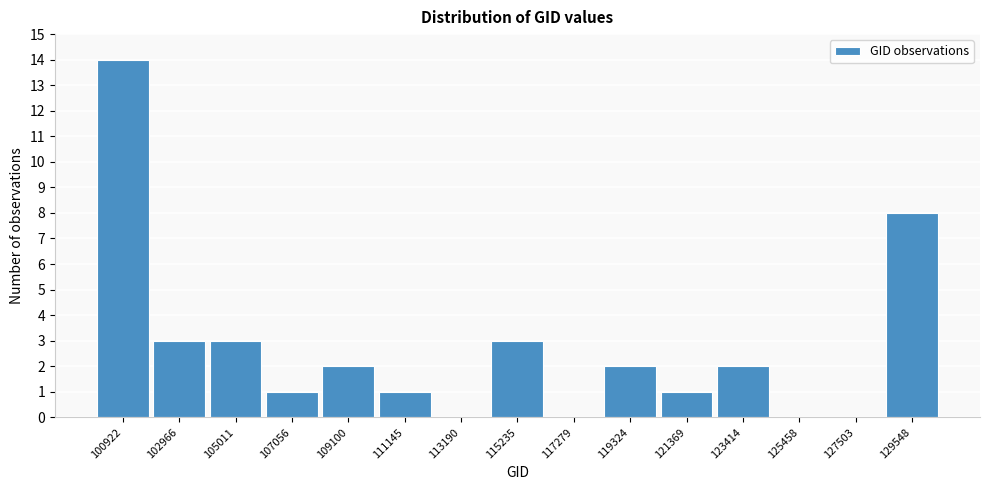

Reading left to right, extract all data points from this chart.

100922=14	102966=3	105011=3	107056=1	109100=2	111145=1	113190=0	115235=3	117279=0	119324=2	121369=1	123414=2	125458=0	127503=0	129548=8